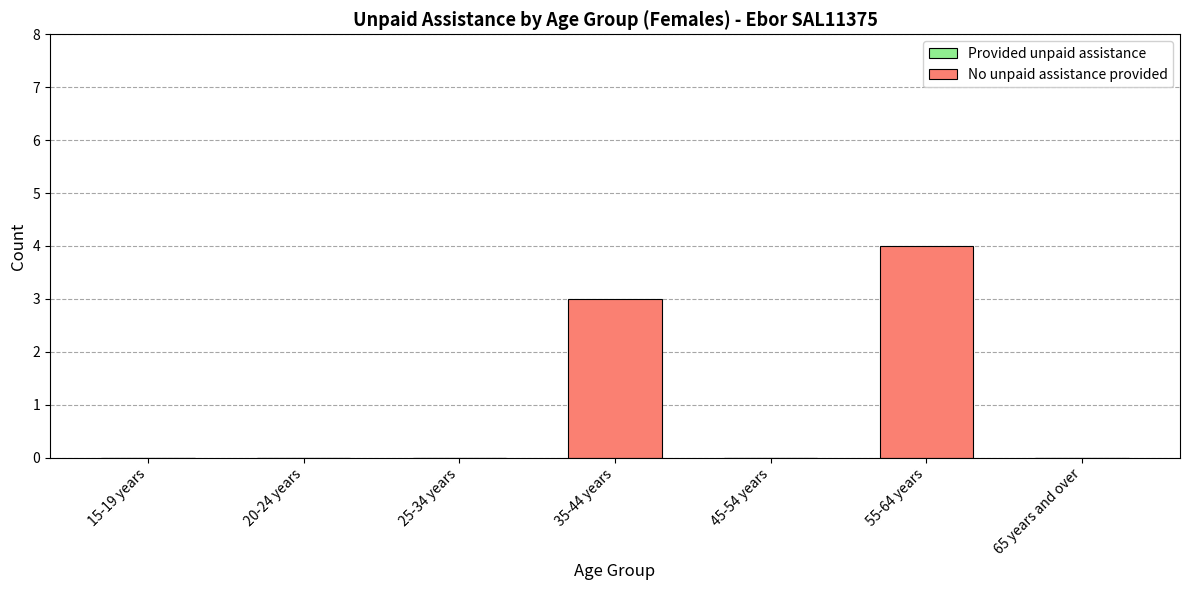

How many series are shown in this chart?

1